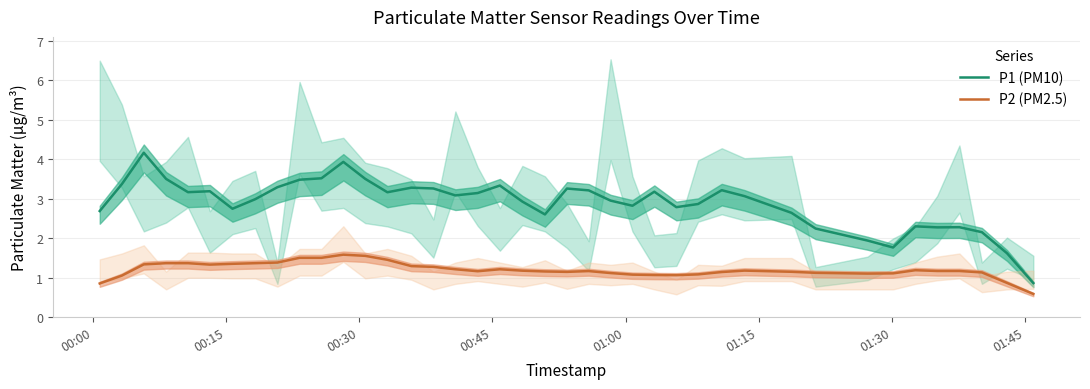

True or false: P1 (PM10) and P2 (PM2.5) cross at least once.

False